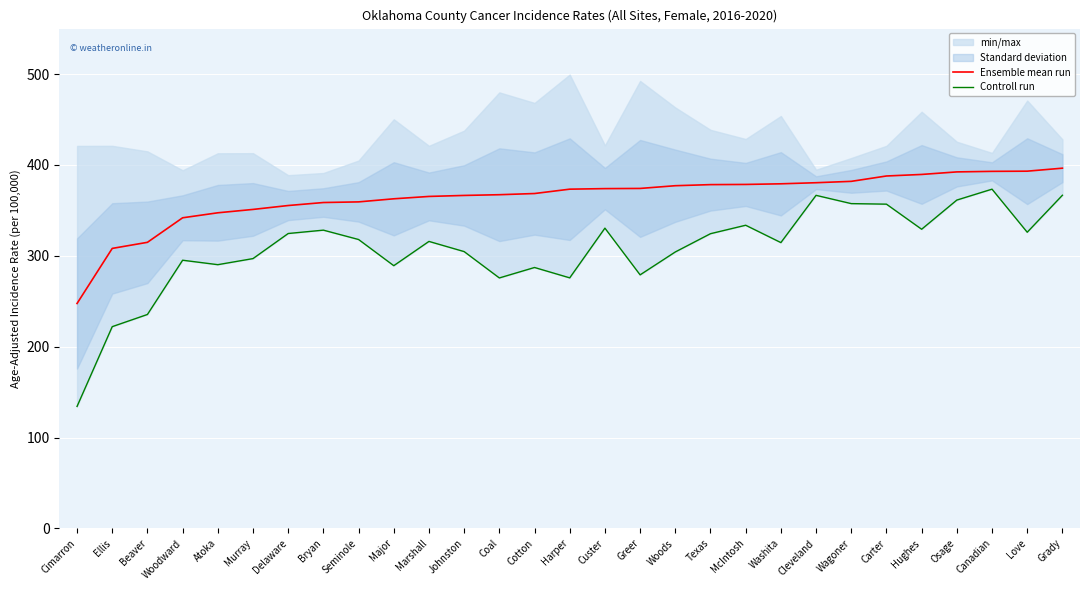

Reading left to right, extract all data points from this chart.

Ensemble mean run: 247.5	308.1	314.8	341.8	347.3	351.0	355.3	358.6	359.3	362.7	365.3	366.4	367.2	368.5	373.3	373.9	374.1	377.1	378.3	378.5	379.2	380.4	381.9	387.8	389.5	392.3	392.9	393.1	396.4
Controll run: 134.2	222.0	235.4	295.1	290.2	296.9	324.5	328.2	317.9	289.1	315.8	304.6	275.6	287.1	275.7	330.4	279.0	304.2	324.3	333.6	314.5	366.5	357.4	356.8	329.2	361.3	373.3	325.9	366.6